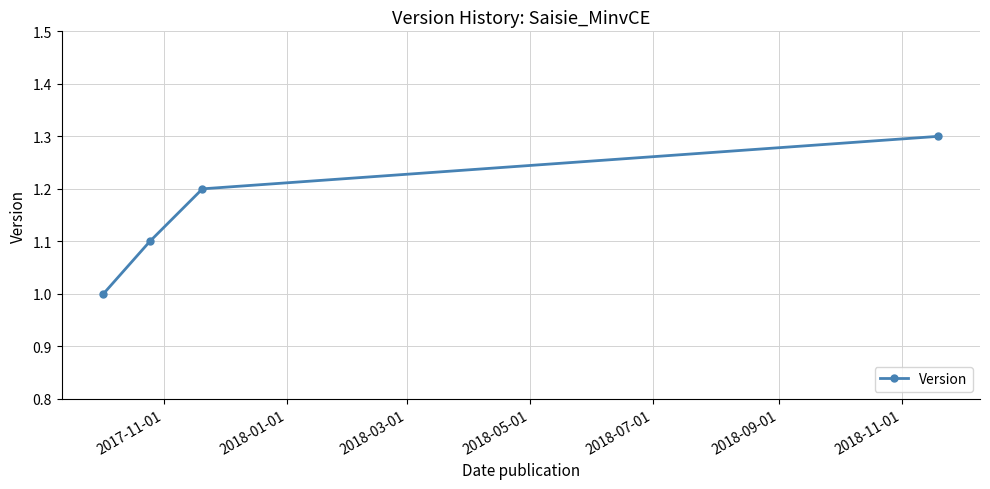

Reading left to right, extract all data points from this chart.

1.0	1.1	1.2	1.3